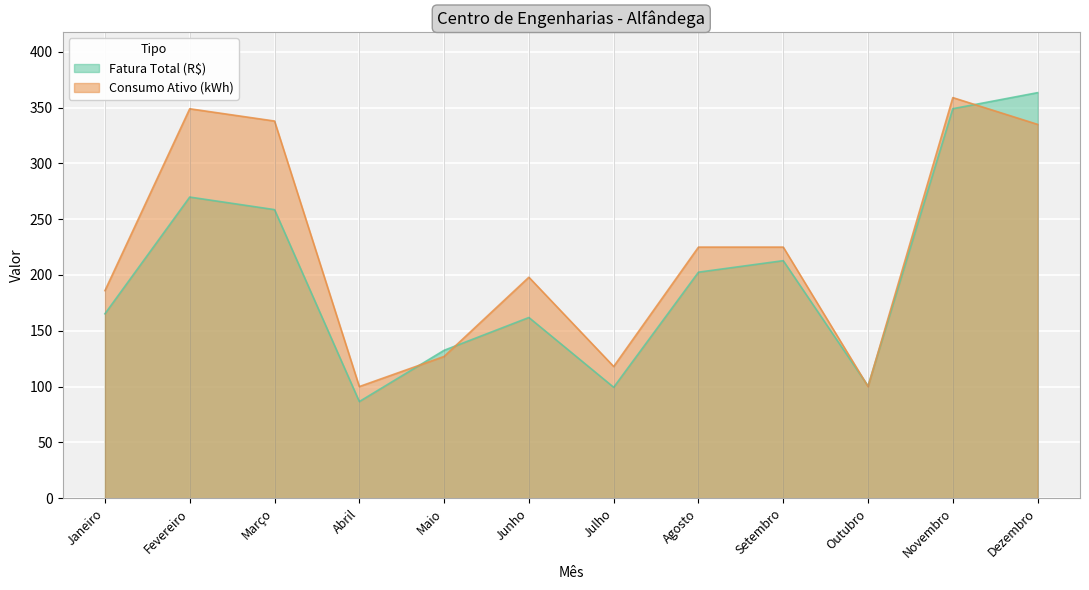

List the series in order of their peak value, lowest first.

Consumo Ativo (kWh), Fatura Total (R$)